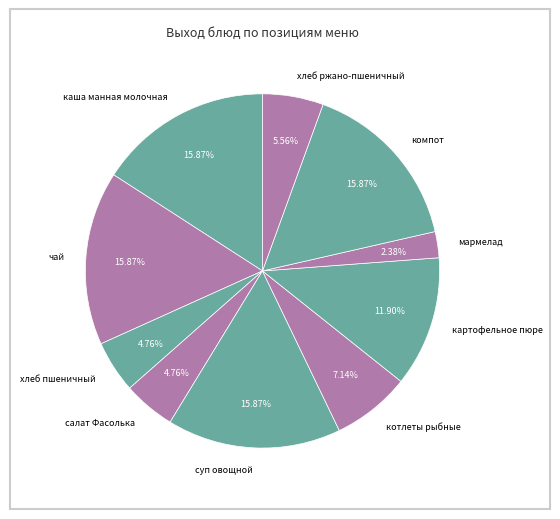

Count the number of slices in the pie.

10